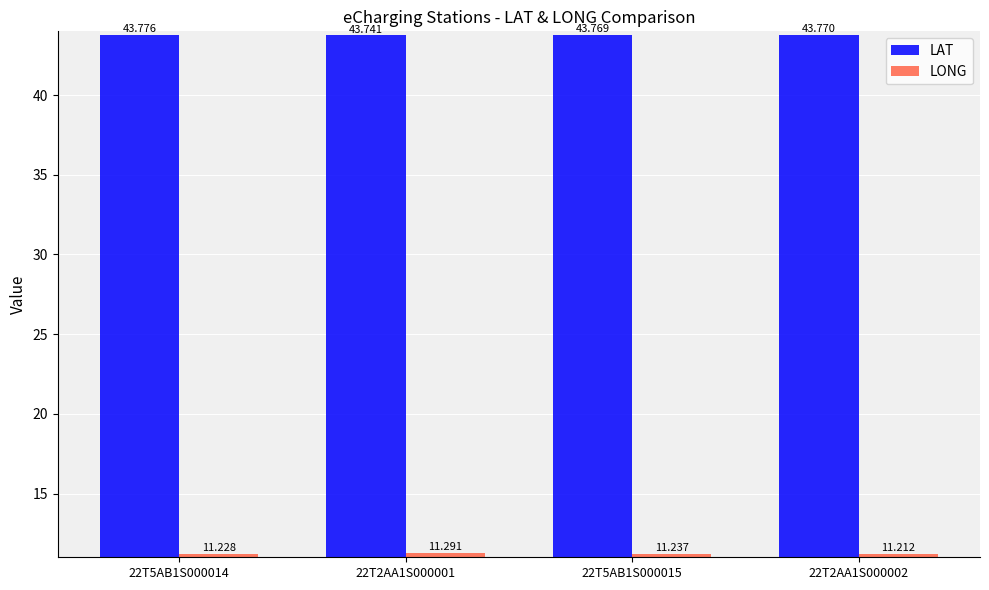

Rank the series by their average value, from highest to lowest.

LAT, LONG